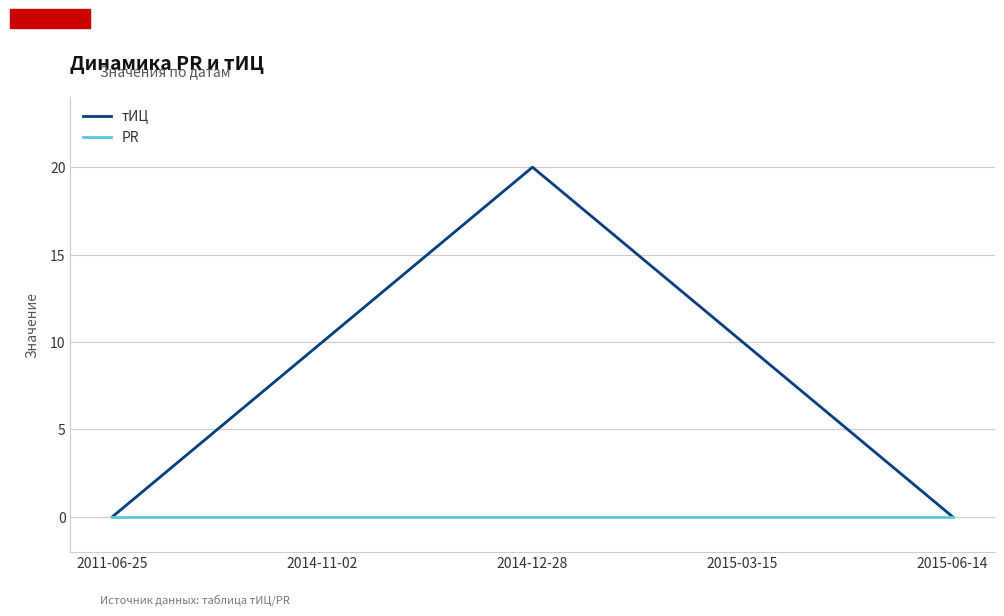

Reading left to right, list all the values displayed in this chart.

тИЦ: 2011-06-25=0	2014-11-02=10	2014-12-28=20	2015-03-15=10	2015-06-14=0
PR: 2011-06-25=0	2014-11-02=0	2014-12-28=0	2015-03-15=0	2015-06-14=0